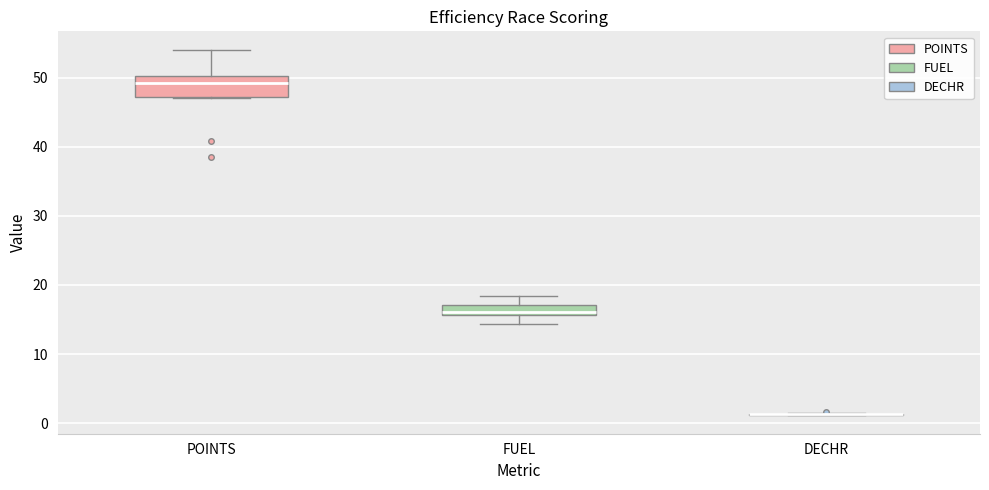

Comparing the boxes themselves (not the whiskers), which one is the tallest?

POINTS